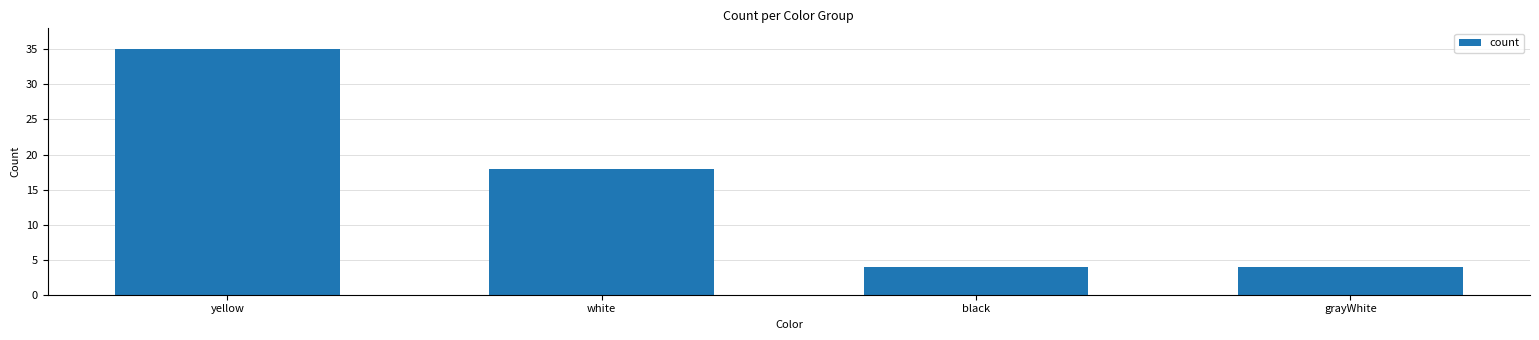

What is the maximum value shown in the chart?

35